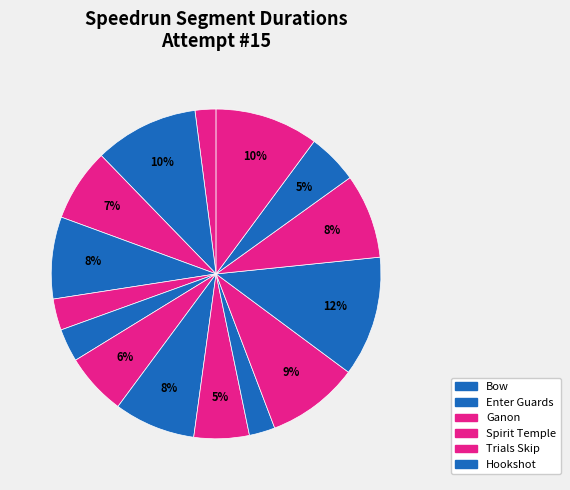

Count the number of slices in the pie.

15